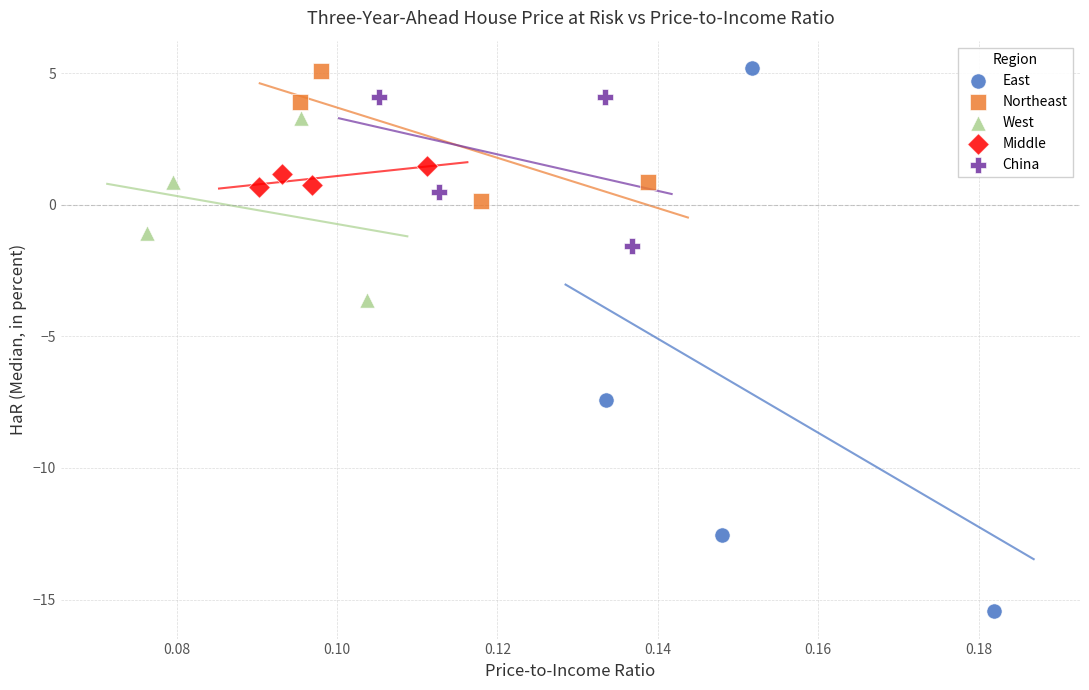

Which series has the largest Y range (max minus min)?

East